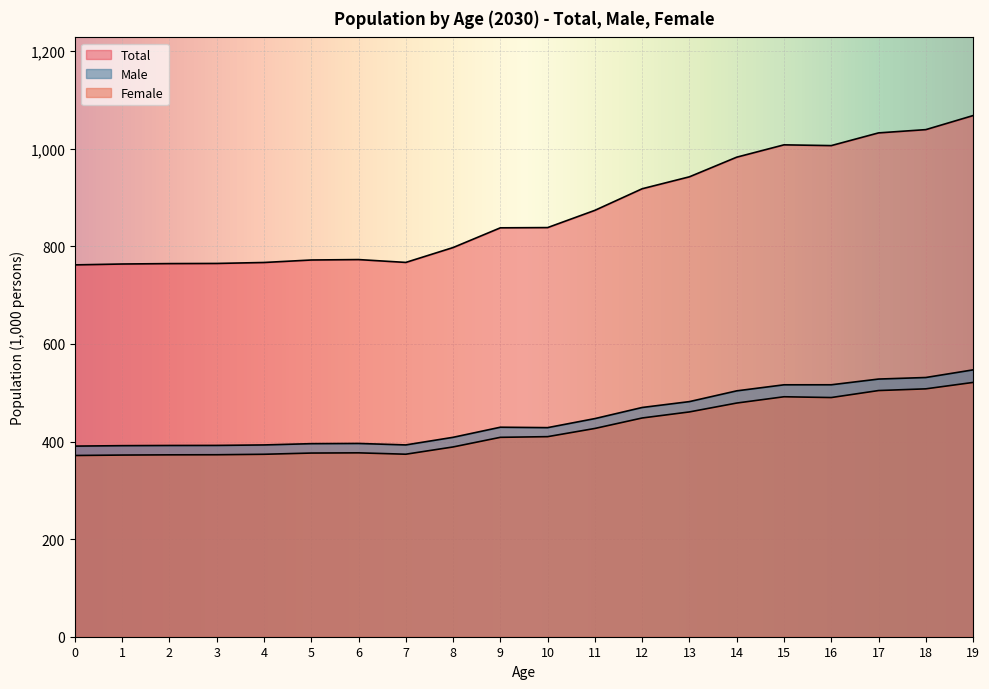

Reading left to right, extract all data points from this chart.

Male: 390.6	391.5	391.9	392.0	393.0	395.6	396.0	393.1	408.6	429.3	428.5	447.0	469.8	481.8	503.9	516.3	516.3	528.0	531.2	546.9
Female: 371.4	372.3	372.7	372.9	373.9	376.4	376.8	374.0	388.9	408.6	410.0	426.8	448.2	460.7	478.9	491.7	490.1	504.5	508.0	521.1
Total: 762.0	763.8	764.6	765.0	766.9	772.0	772.9	767.1	797.5	837.9	838.5	873.8	918.0	942.5	982.7	1008.0	1006.4	1032.5	1039.2	1068.0